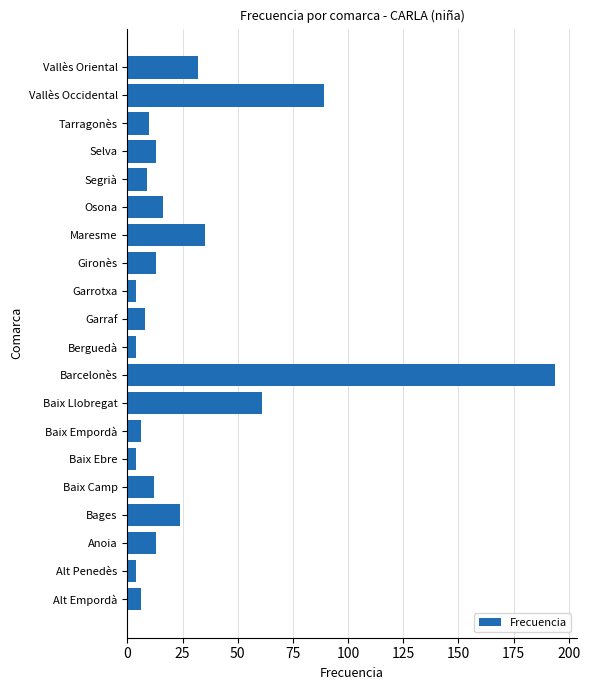

Does the chart contain stacked bars?

No